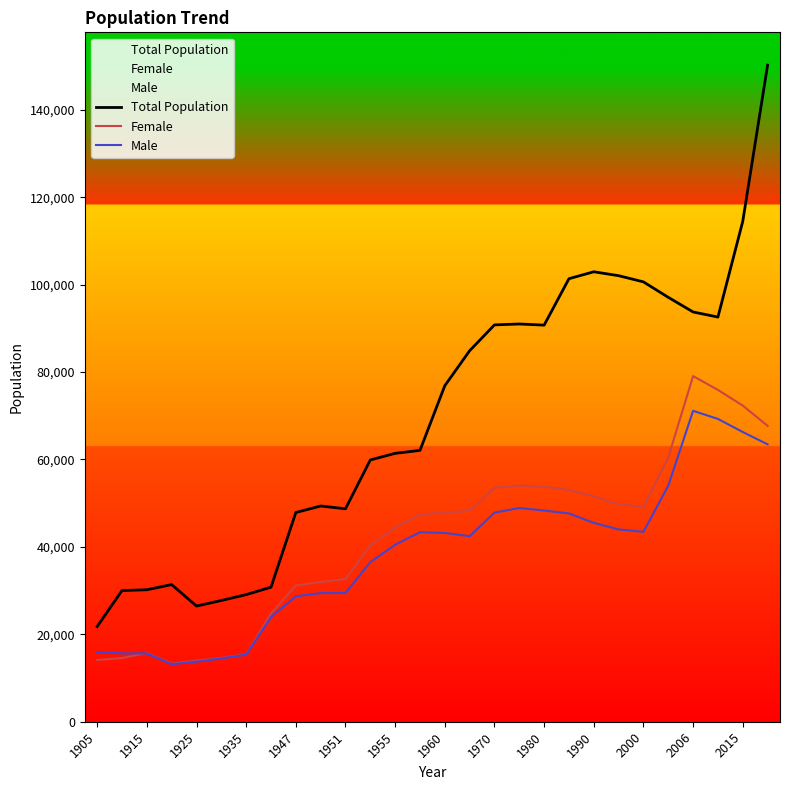

List the series in order of their peak value, highest first.

Total Population, Female, Male